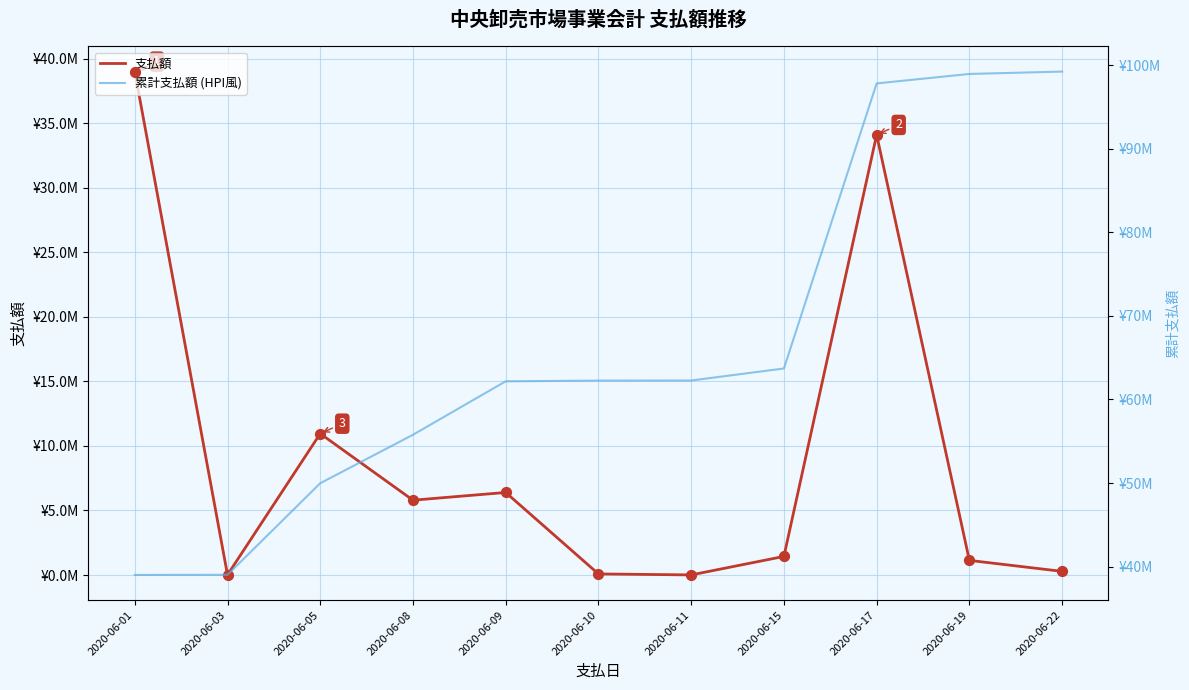

Which series has the largest total across all categories?

累計支払額 (HPI風)